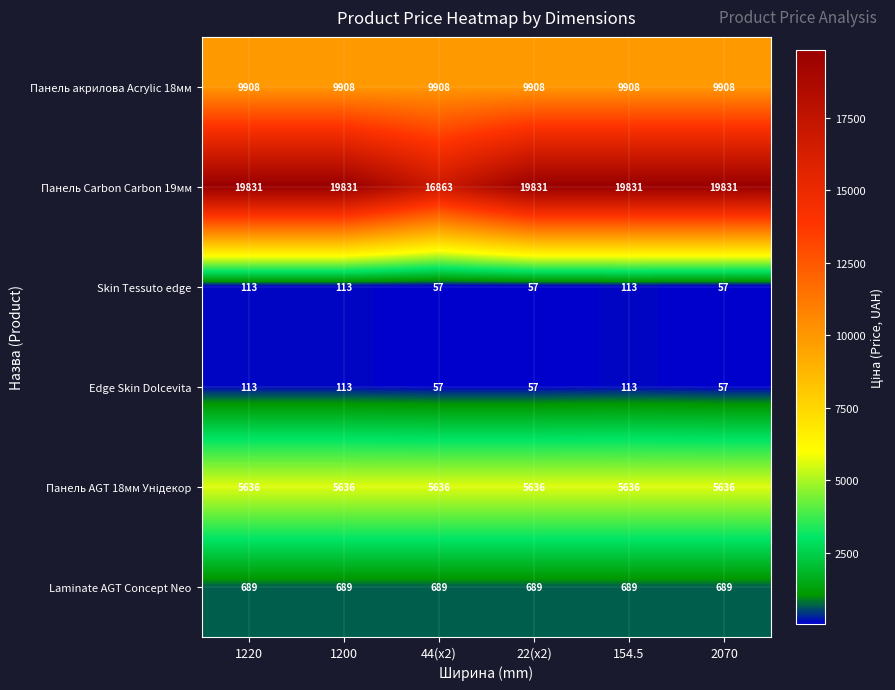

How many data points does each series have?

6